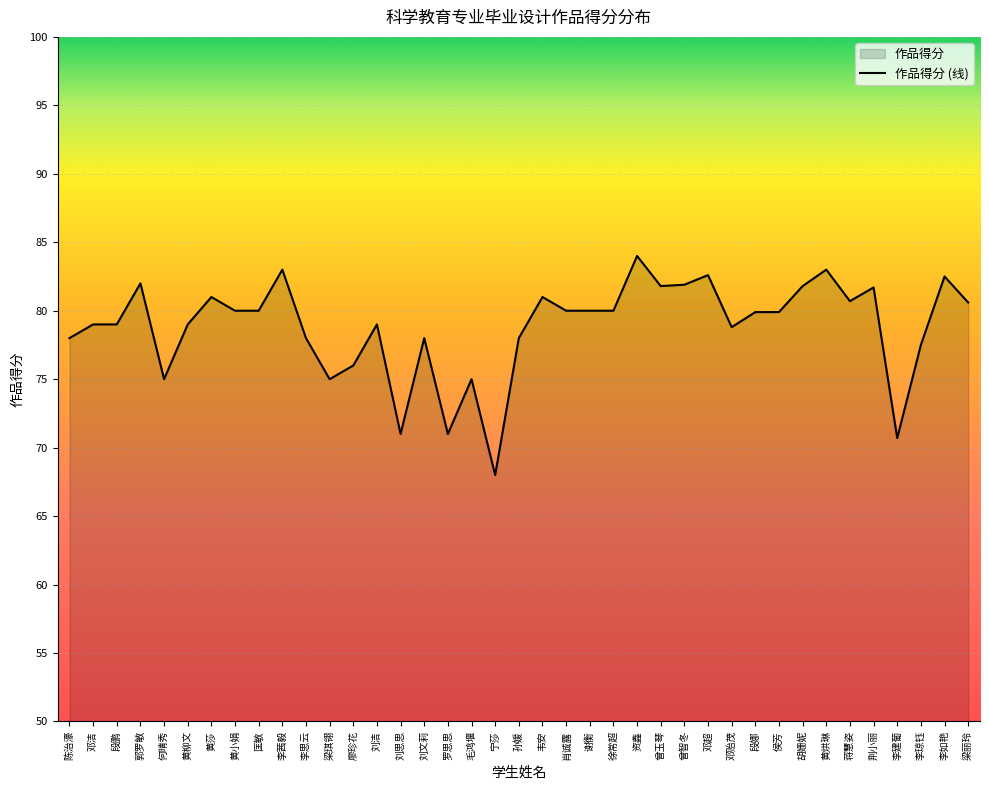

What is the difference between the maximum and minimum values?

16.0